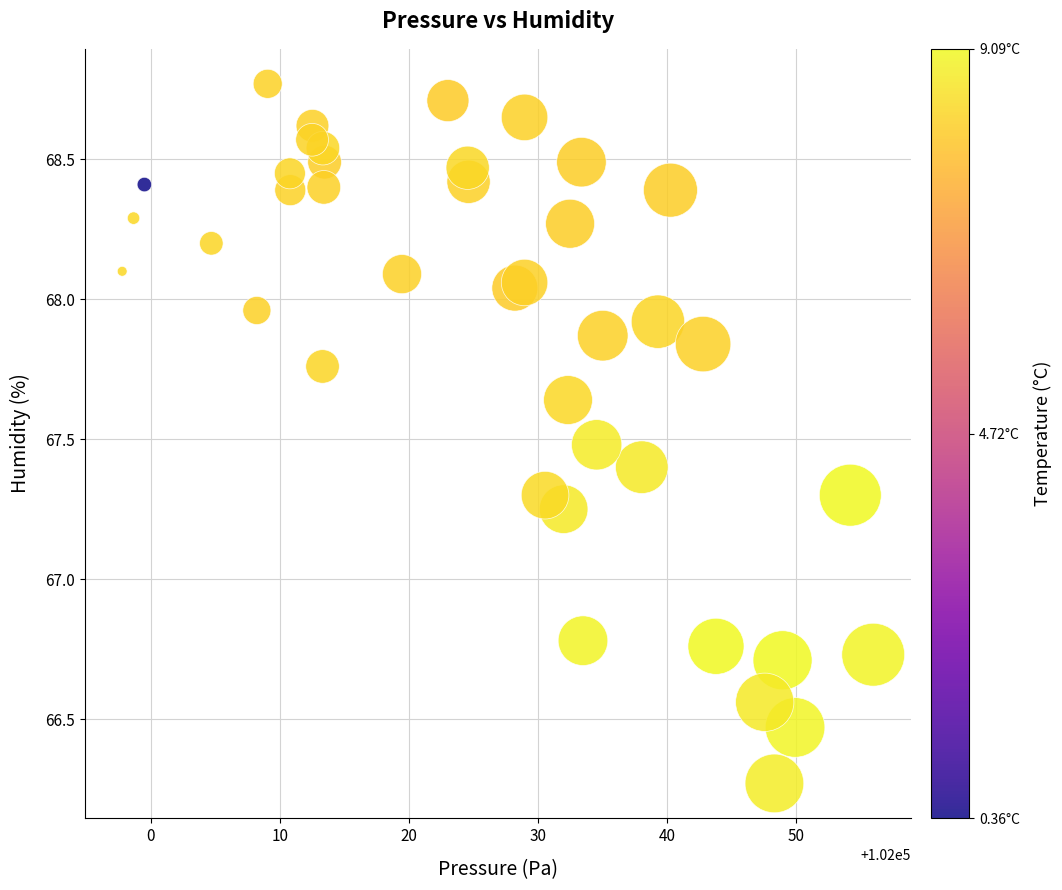

What is the range of X values (max minus min)?

58.2